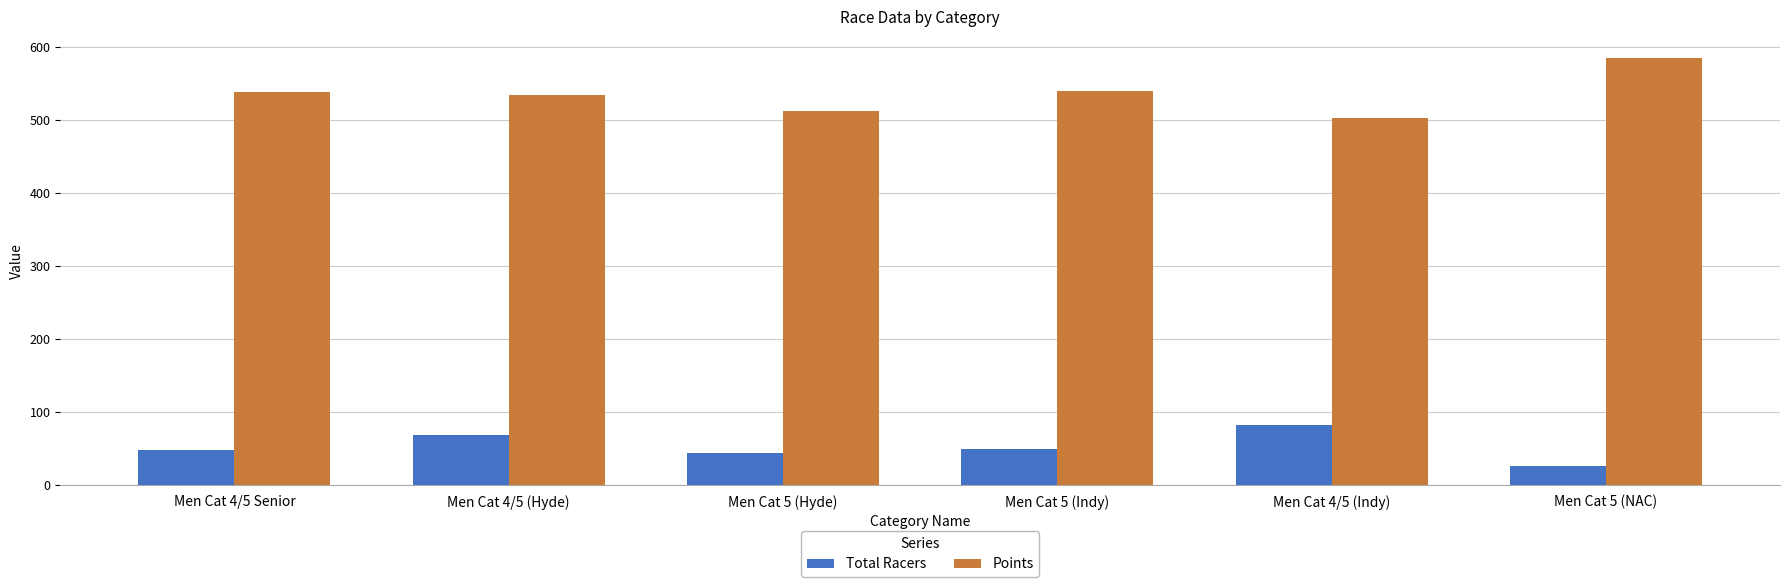

What is the highest value of the Total Racers series?

83.0